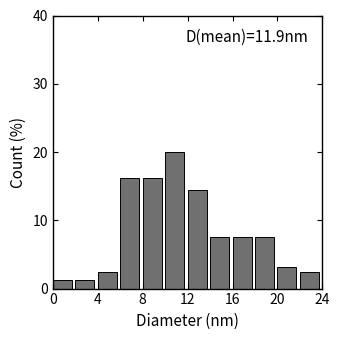

Over which range of the x-axis is the bar tallest?

10 to 12